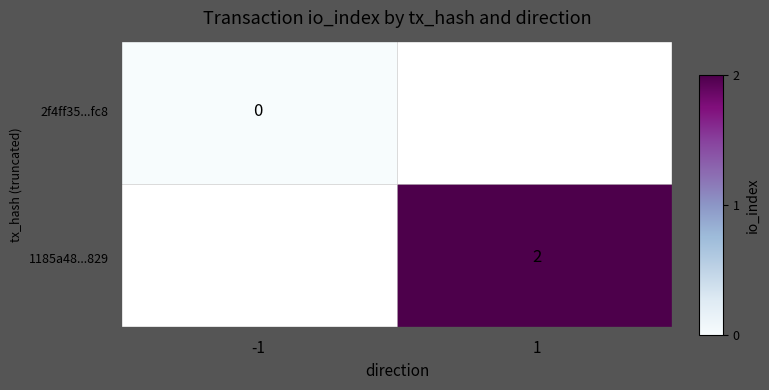

The value of 1185a48...829 at 1 is 3. True or false?

False